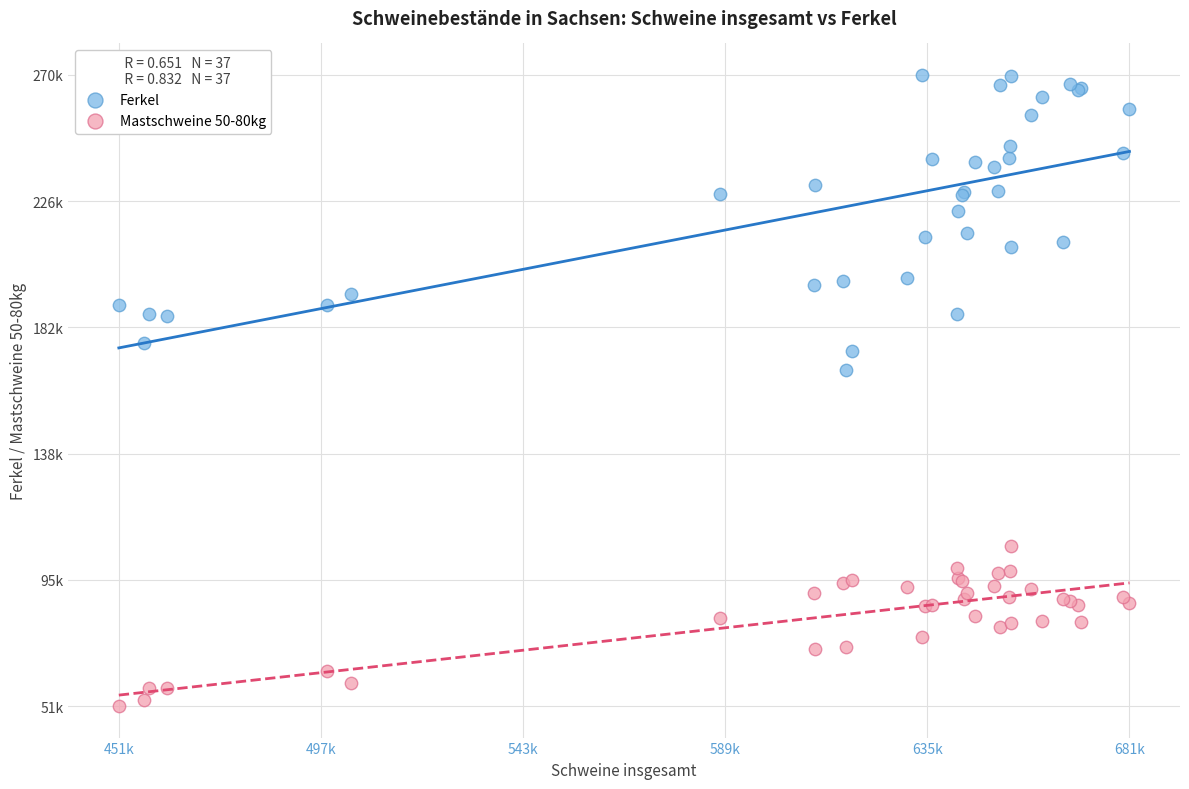

What are all the series names shown in the legend?

Ferkel, Mastschweine 50-80kg